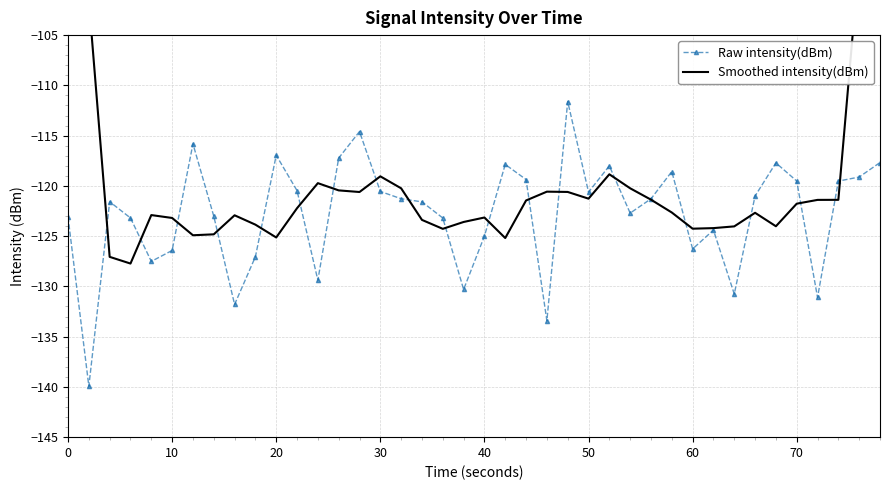

Which series has the largest total across all categories?

Smoothed intensity(dBm)